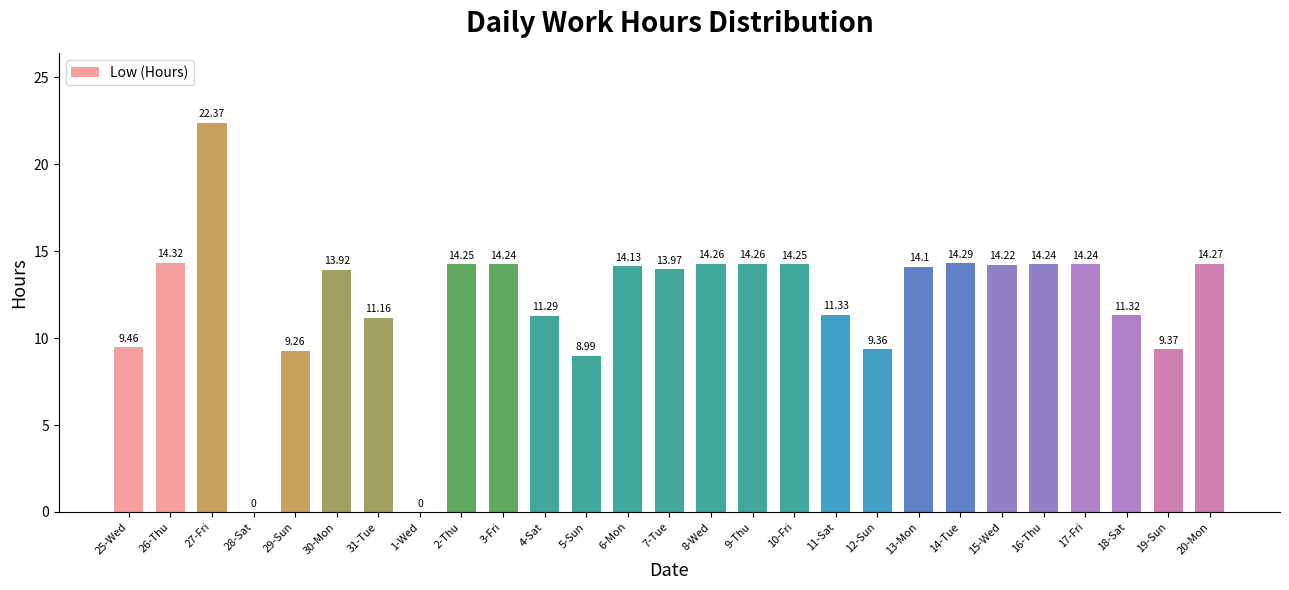

Approximately how many times larger is the value at 25-Wed compared to 16-Thu?

0.7